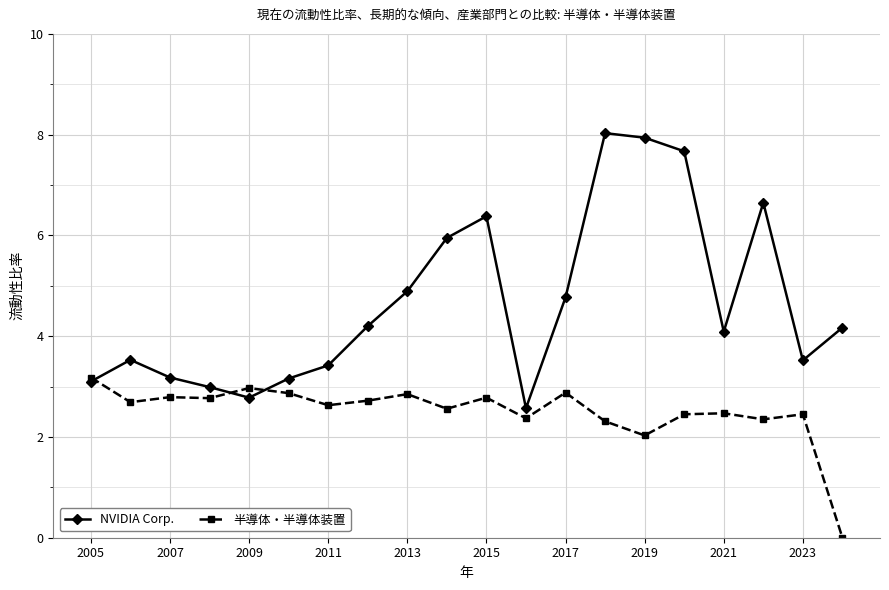

What is the value of the NVIDIA Corp. point at the 20th from the left?

4.2